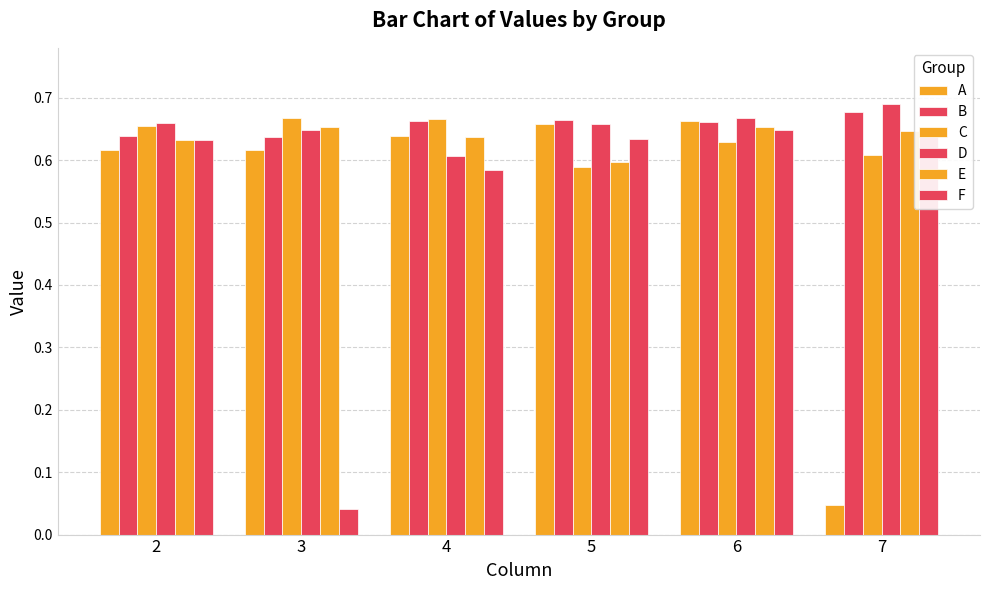

What is the value of the D bar at the 1st from the left?

0.7